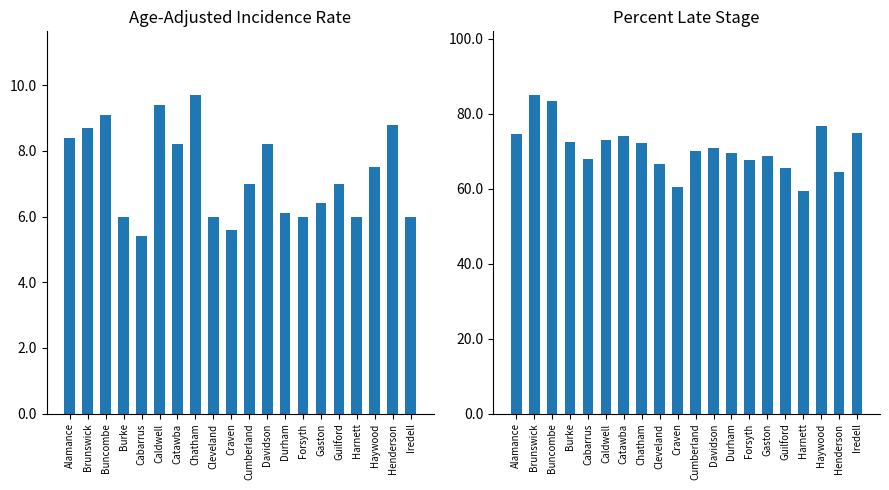

Is the value of Percent Late Stage at Brunswick greater than the value of Age-Adjusted Incidence Rate at Caldwell?

Yes